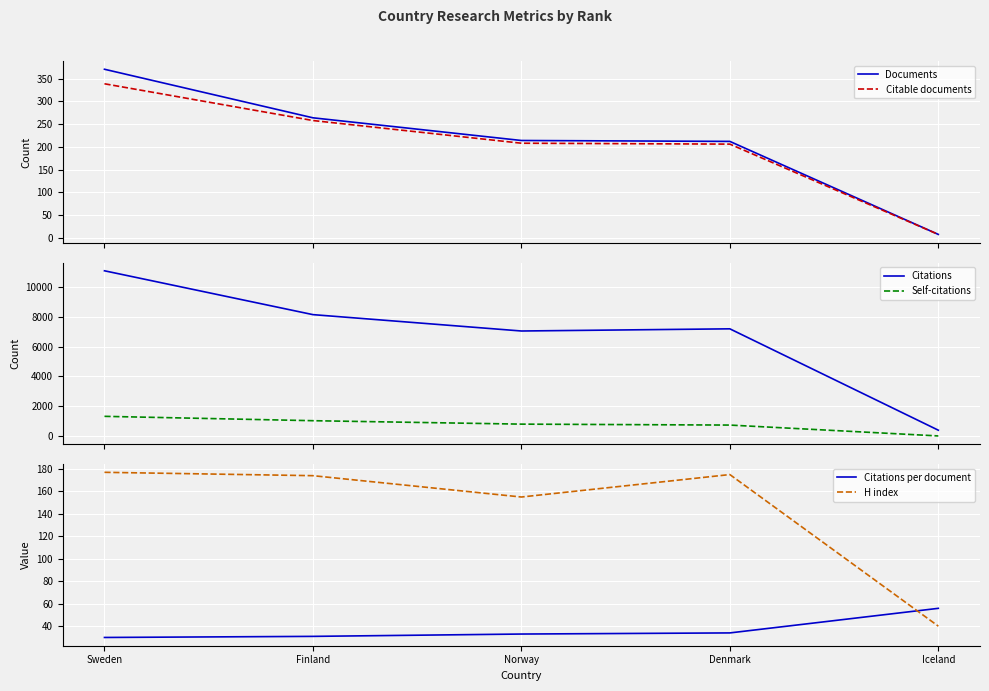

True or false: Citations per document has a value of 8.1 at Sweden.

False